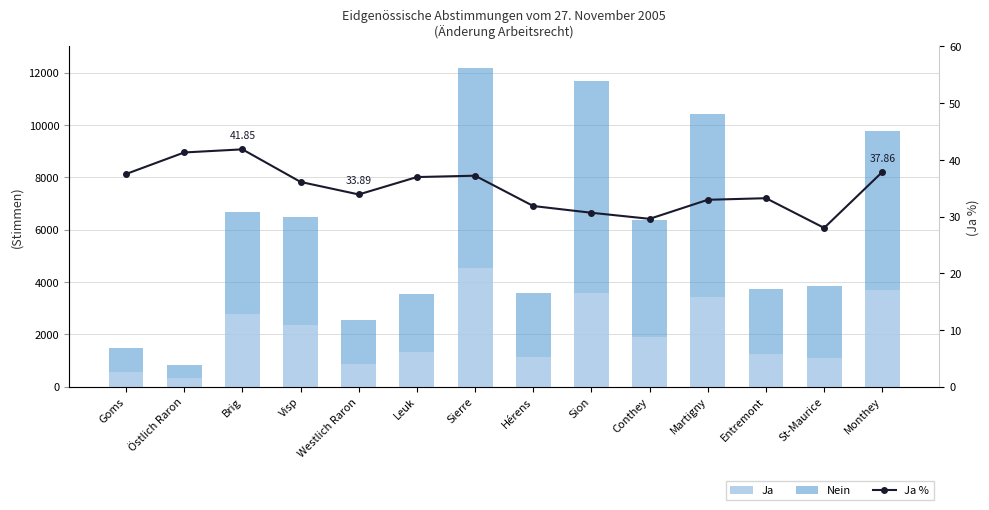

List the series in order of their overall mean, highest first.

Nein, Ja, Ja %